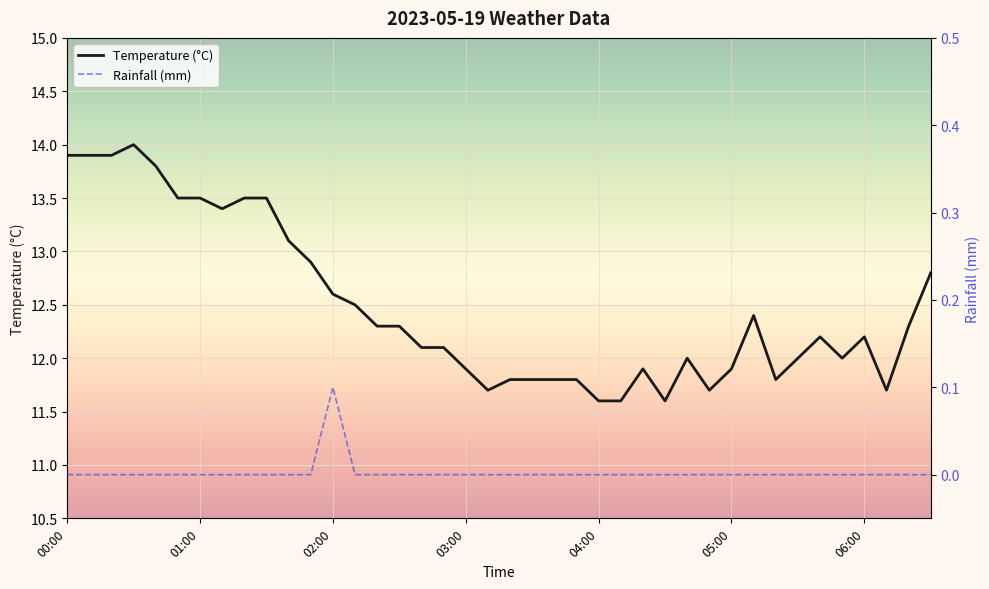

List the series in order of their peak value, lowest first.

Rainfall (mm), Temperature (°C)